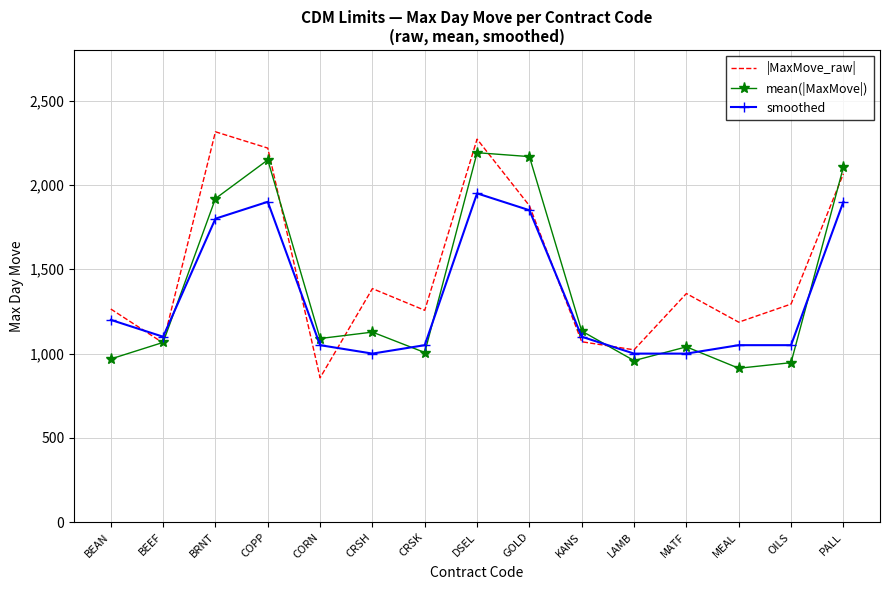

The mean(|MaxMove|) series shows 958.4 at LAMB. True or false?

True